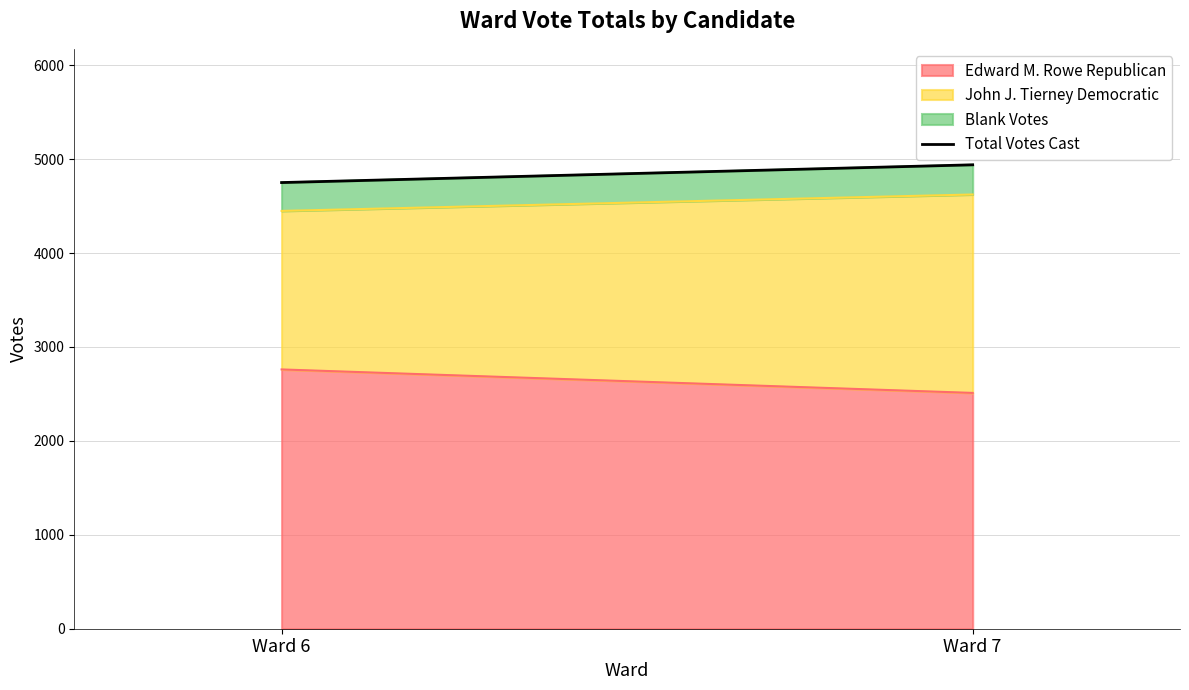

What is the sum of all values?

9691